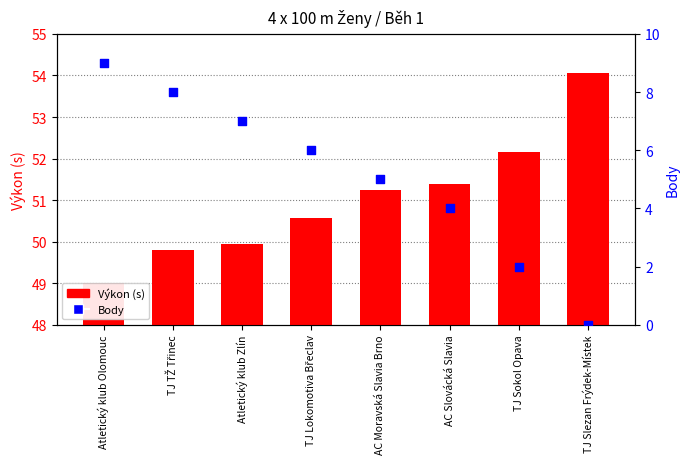

Which series has the largest Y range (max minus min)?

Body